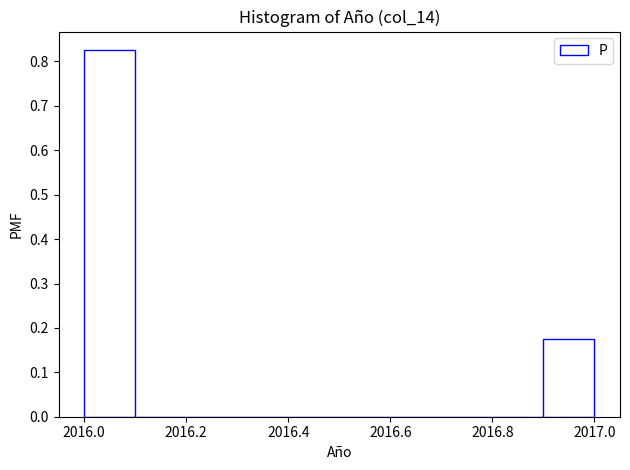

What is the height of the bar covering 2016.9 to 2017.0 on the x-axis? The values are not printed on the chart, so give them approximately, as read against the axis.

0.17